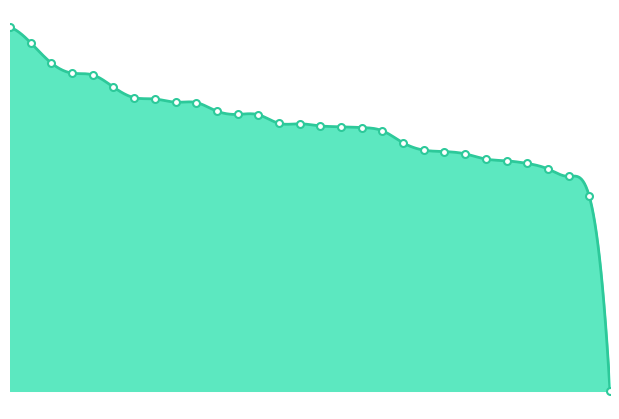

List the labels in order of value, largest first.

Strutinskaia Galina, Fatalibekova Elena, Khropova Larisa, Beliaeva Natalia, Malinicheva Lidia, Melnik Galina, Butneva Larisa, Iskichekova Nadezhda, Abramjan Larisa, Lisachenko Natalia, Milashevskaja Valentina, Vasiukova Ekaterina, Iljinskaya Svetlana A., Chernenko Tatyana, Baranova Margarita, Neuymina Nadezhda, Bzhakhova Lyudmila, Sprints Eleonora, Klimina Nina, Alekseeva Tatiyana, Afanasieva Elena, Stepanova Faina, Kupinskaja Evgeny, Melnikova Anna, Artemenko Rimma, Segnits Valentina, Chekushina Nina, Cherniavskaya Klara, Kurmakaeva Zakariya, Dvukraeva Galina